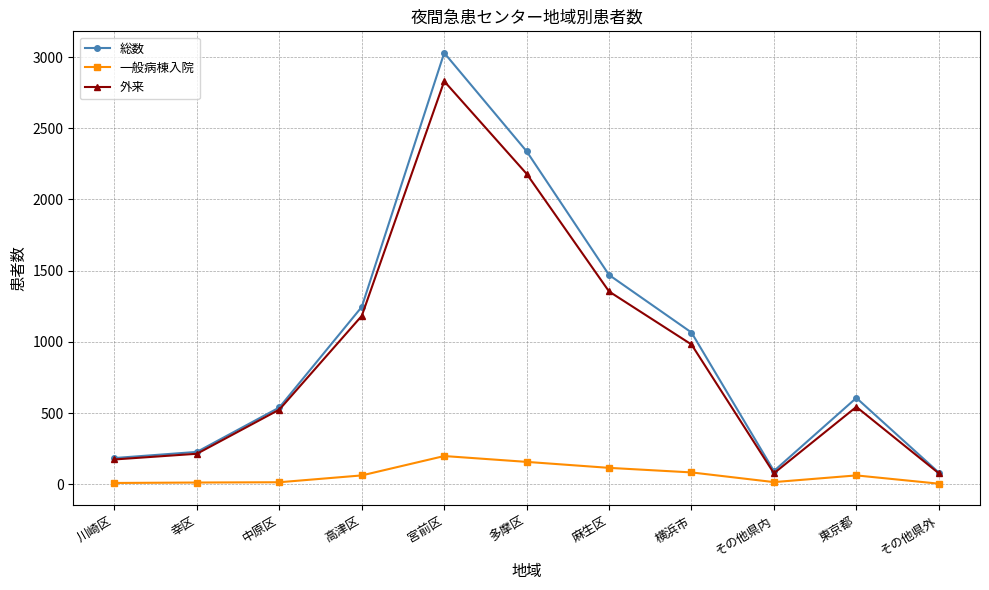

What is the approximate value of 外来 at その他県内, to the nearest 50?

100